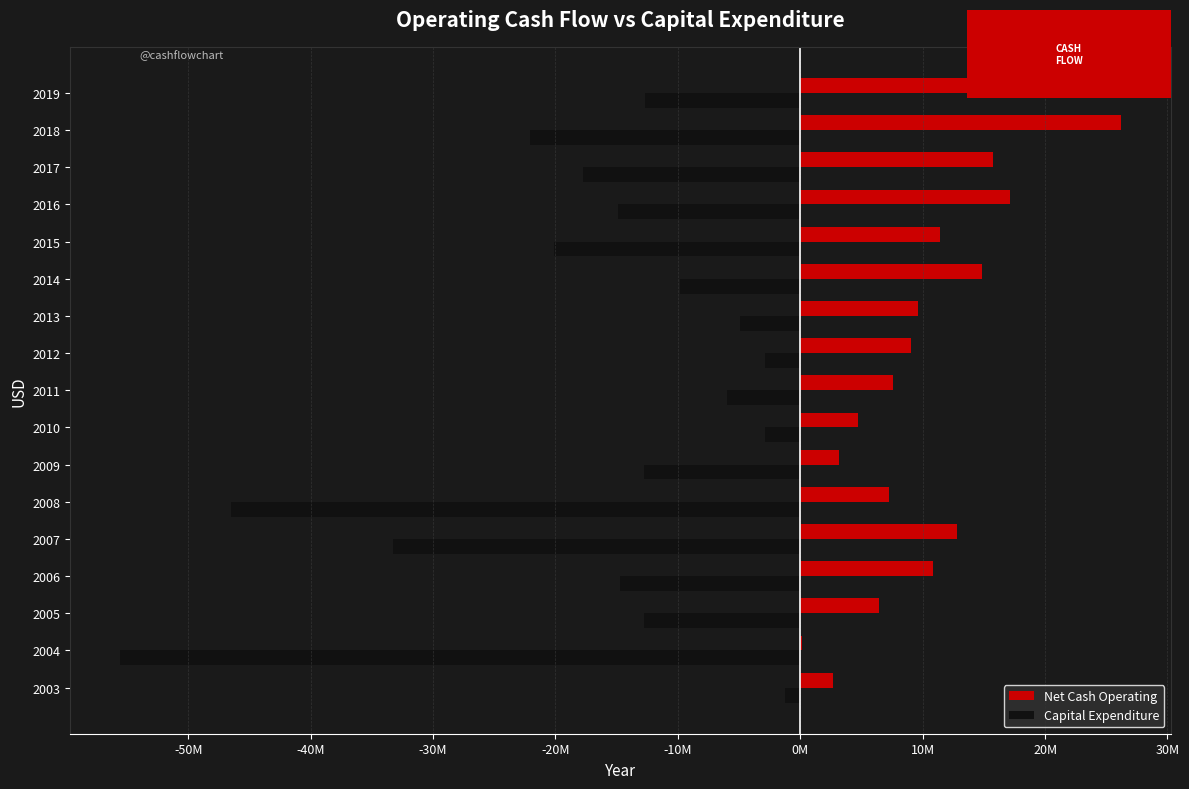

What are all the series names shown in the legend?

Net Cash Operating, Capital Expenditure